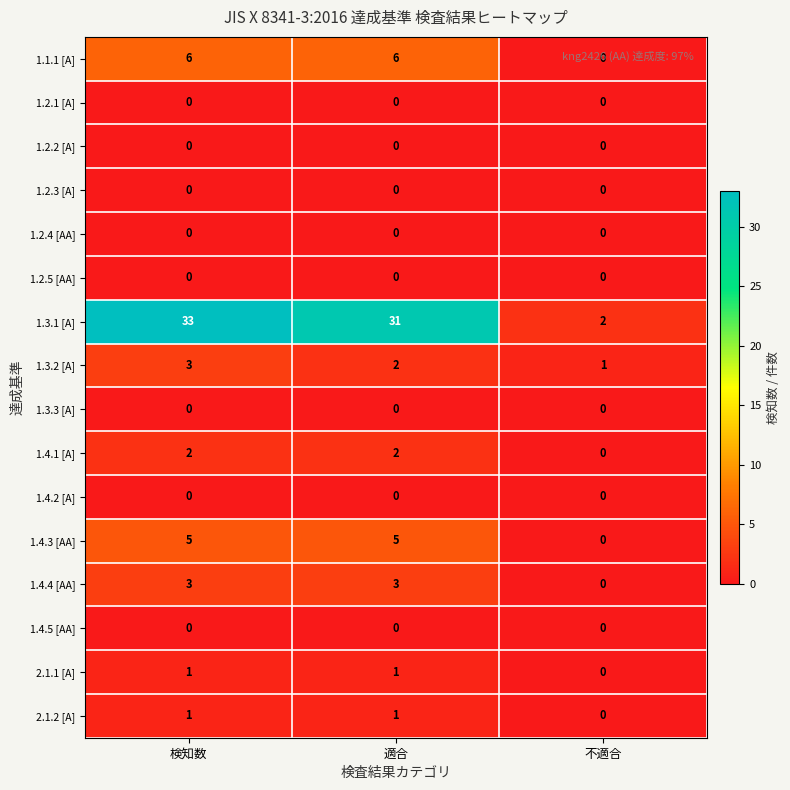

Is it true that 1.3.1 [A] equals 2 at 不適合?

True